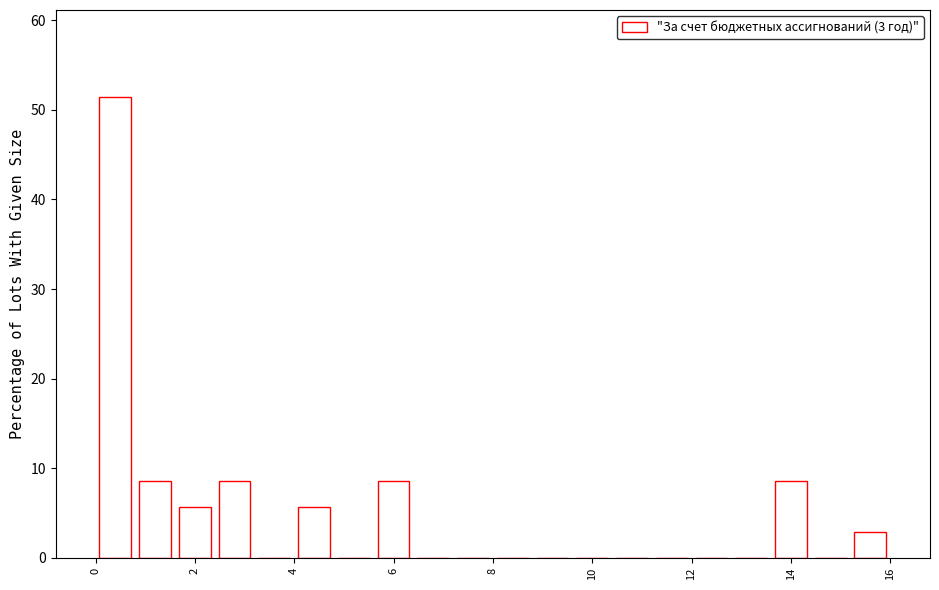

Reading left to right, list every bar in this chart as the range it spans on the x-axis followed by its height. The values are not printed on the chart, so give them approximately, as read against the axis.

0.0 to 0.8: 51
0.8 to 1.6: 9
1.6 to 2.4: 6
2.4 to 3.2: 9
3.2 to 4.0: 0
4.0 to 4.8: 6
4.8 to 5.6: 0
5.6 to 6.4: 9
6.4 to 7.2: 0
7.2 to 8.0: 0
8.0 to 8.8: 0
8.8 to 9.6: 0
9.6 to 10.4: 0
10.4 to 11.2: 0
11.2 to 12.0: 0
12.0 to 12.8: 0
12.8 to 13.6: 0
13.6 to 14.4: 9
14.4 to 15.2: 0
15.2 to 16.0: 3